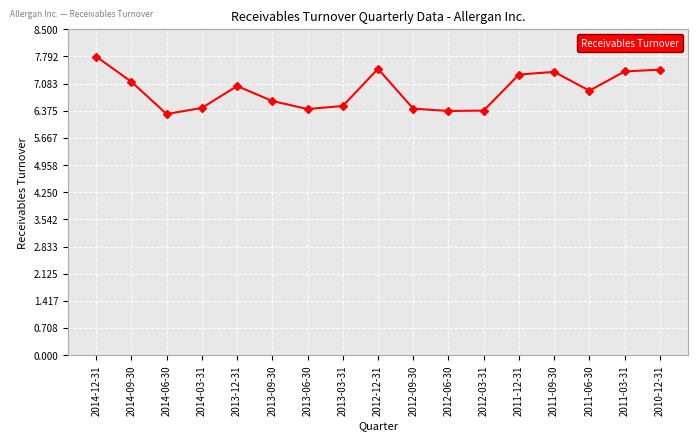

What position from the left is 2014-06-30?

3